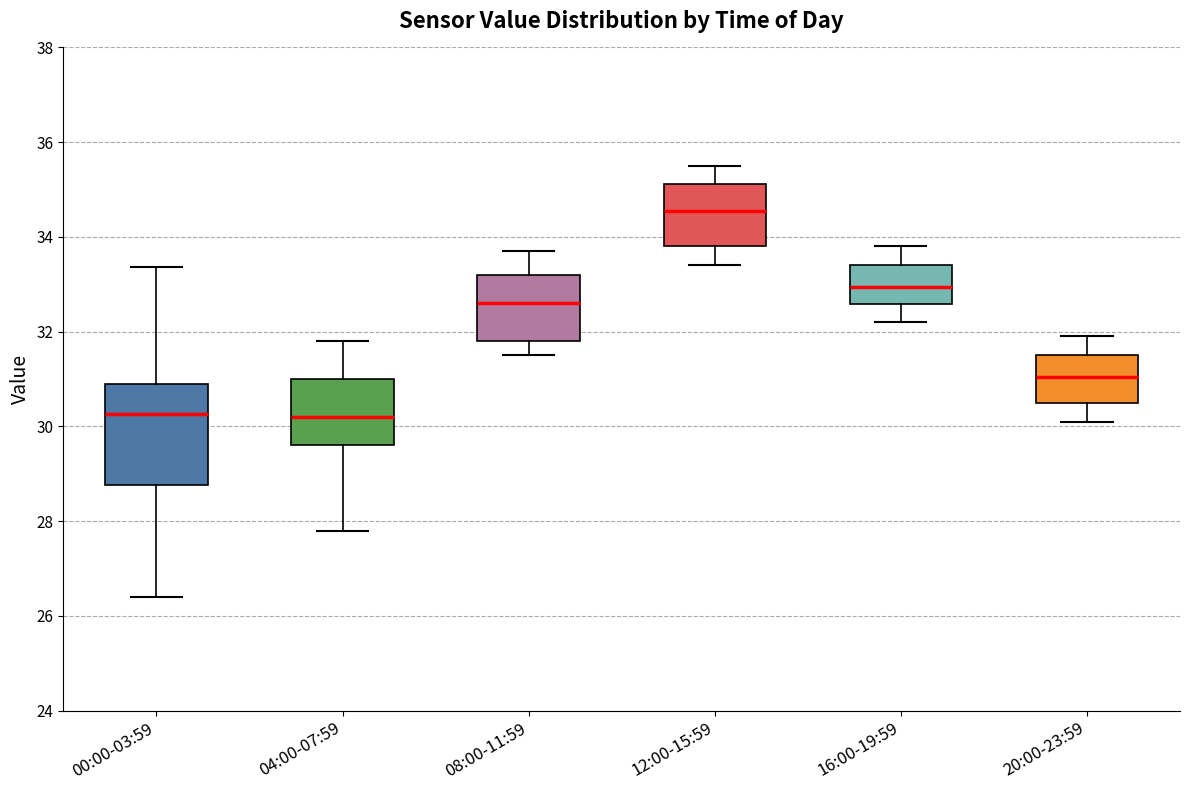

Reading left to right, read every box against the y-axis: the position of its median line, the range the box covers, and the ends of its whiskers. The values are not printed on the chart, so give them approximately, as read against the axis.

00:00-03:59: median 30.2, box 28.8 to 31.0, whiskers 26.4 to 33.4
04:00-07:59: median 30.2, box 29.6 to 31.0, whiskers 27.8 to 31.8
08:00-11:59: median 32.6, box 31.8 to 33.2, whiskers 31.6 to 33.8
12:00-15:59: median 34.6, box 33.8 to 35.2, whiskers 33.4 to 35.6
16:00-19:59: median 33.0, box 32.6 to 33.4, whiskers 32.2 to 33.8
20:00-23:59: median 31.0, box 30.6 to 31.6, whiskers 30.2 to 32.0